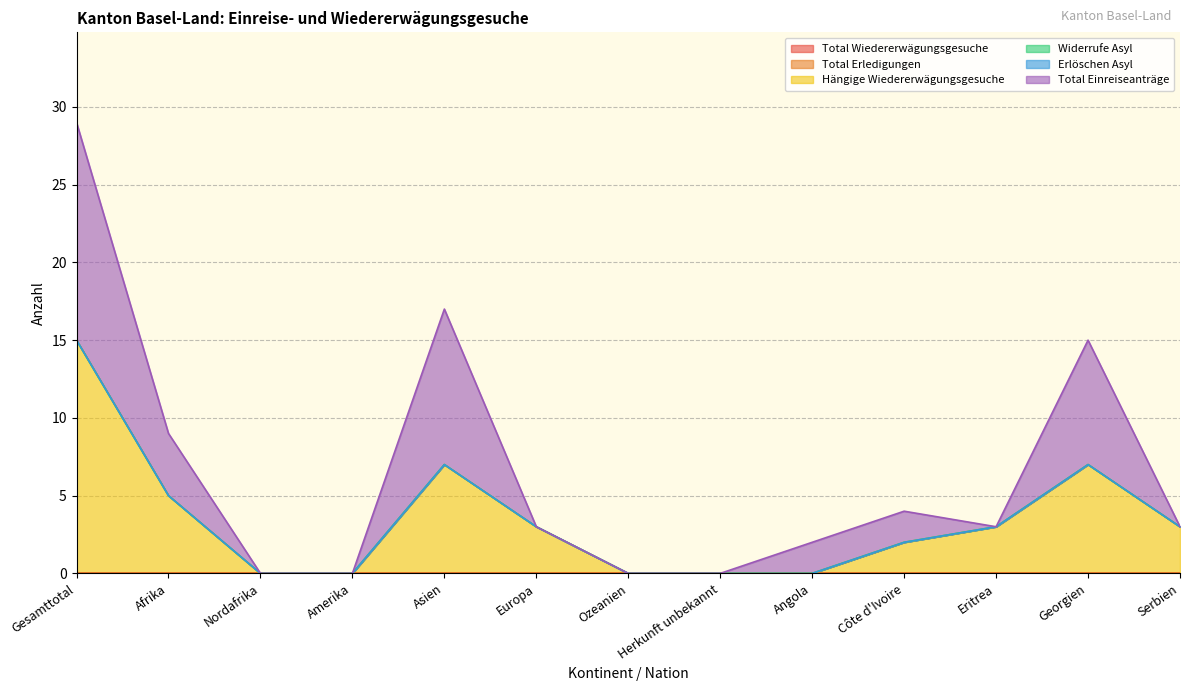

What are all the series names shown in the legend?

Total Wiedererwägungsgesuche, Total Erledigungen, Hängige Wiedererwägungsgesuche, Widerrufe Asyl, Erlöschen Asyl, Total Einreiseanträge